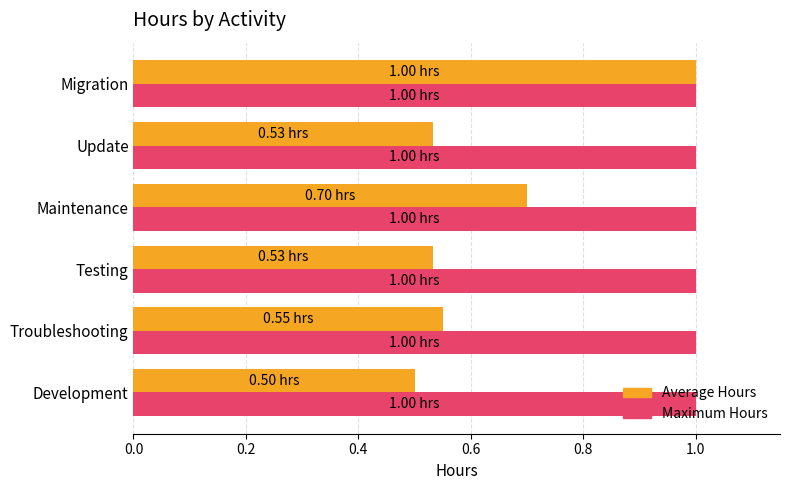

Which series has the largest total across all categories?

Maximum Hours